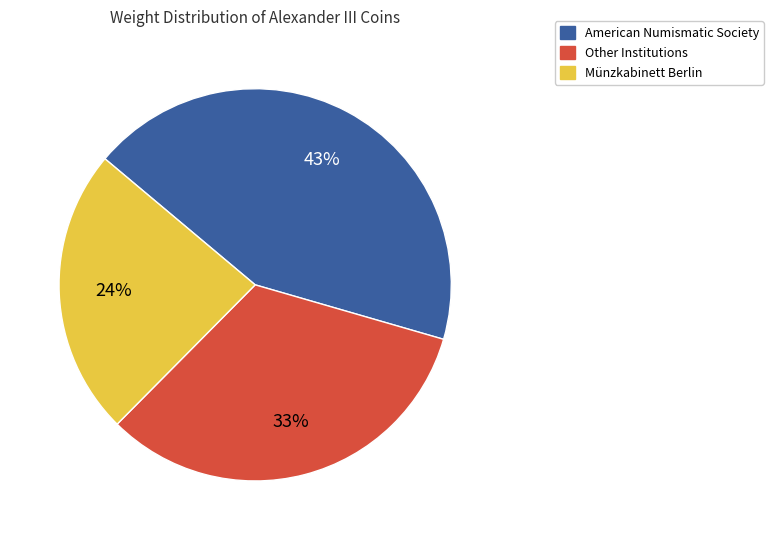

To the nearest percent, what is the average slice percentage?

33%